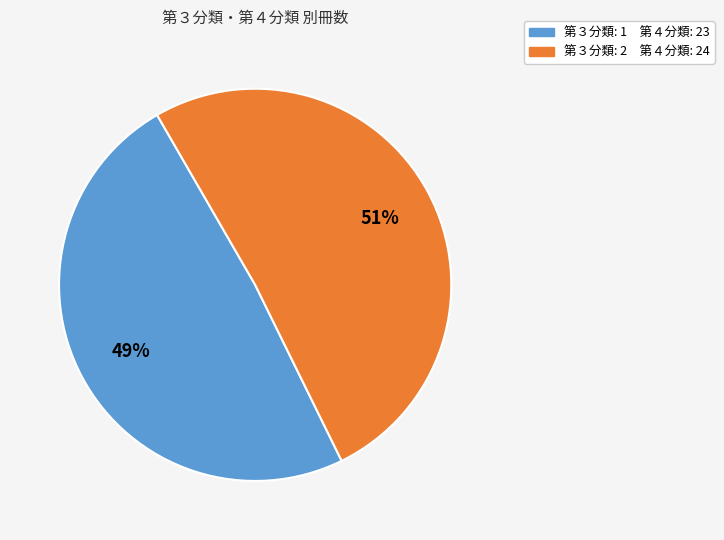

To the nearest percent, what is the average slice percentage?

50%